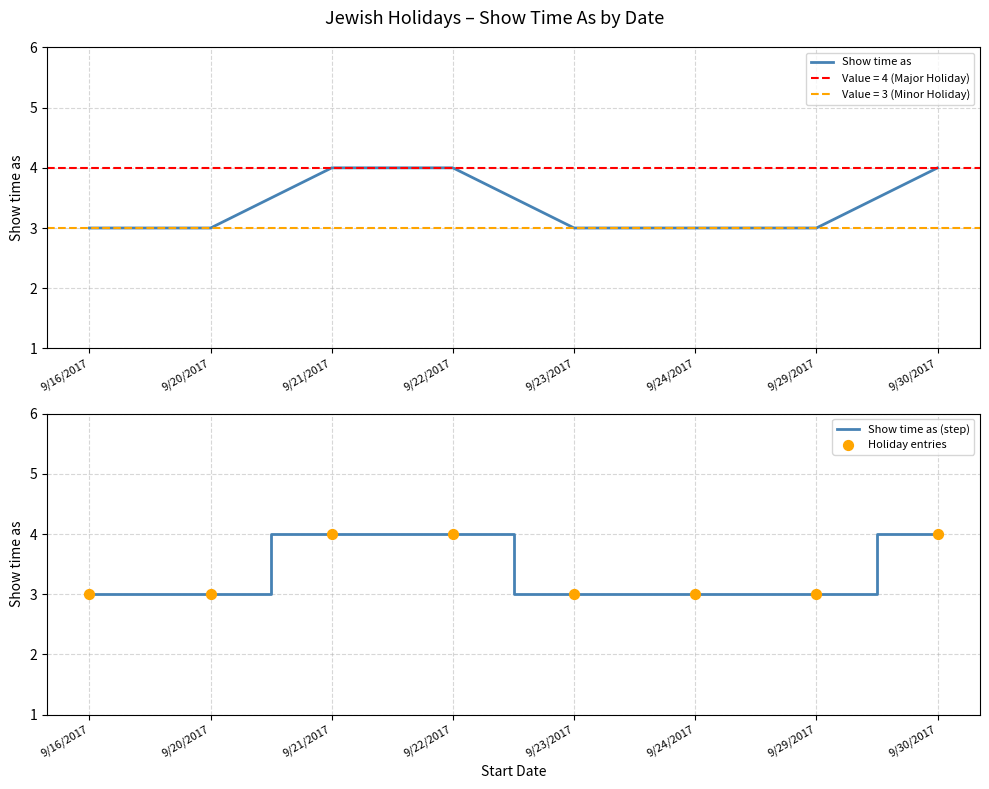

At how many categories does at least one series exceed 3?

3